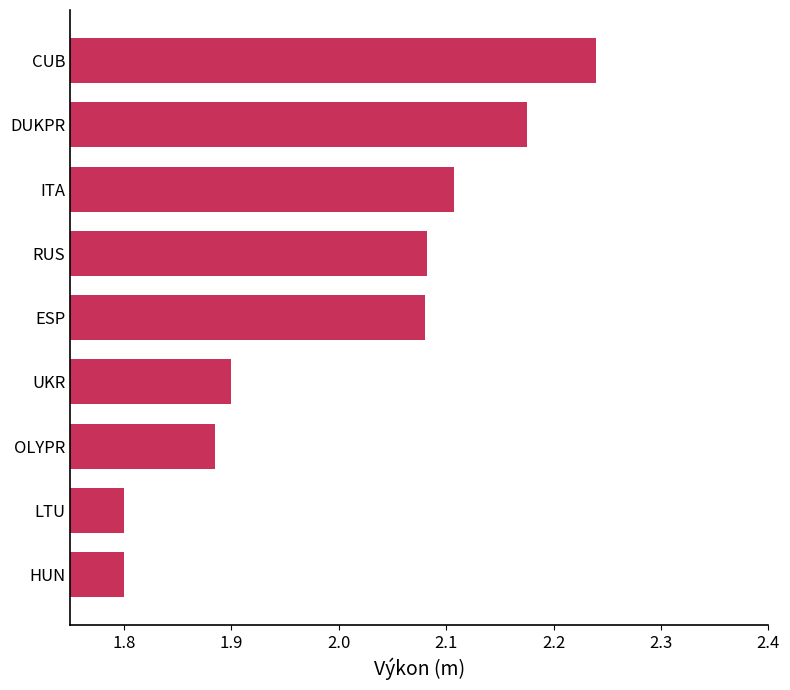

Count the values in the range 1 to 2.

4